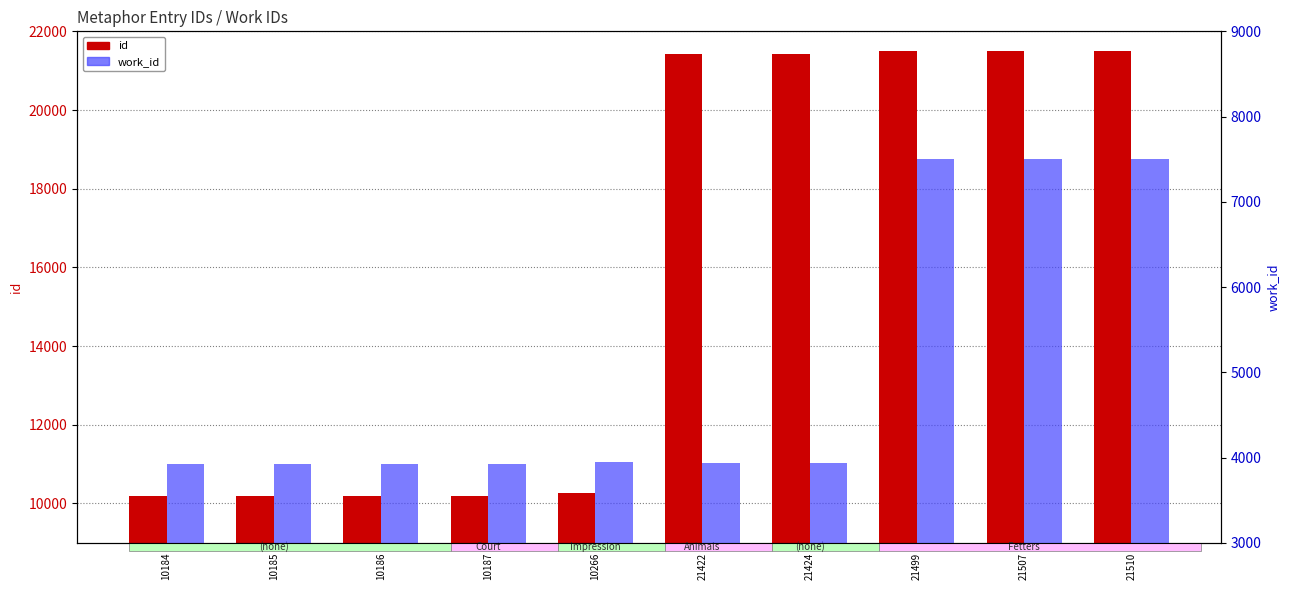

What are all the series names shown in the legend?

id, work_id